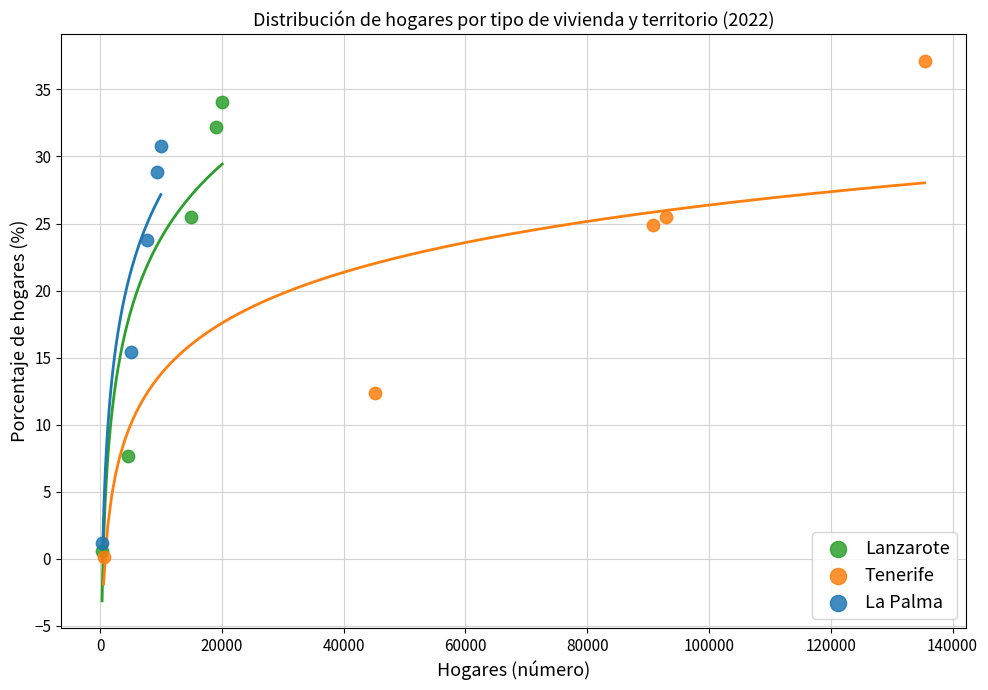

Which series reaches the maximum Y coordinate?

Tenerife